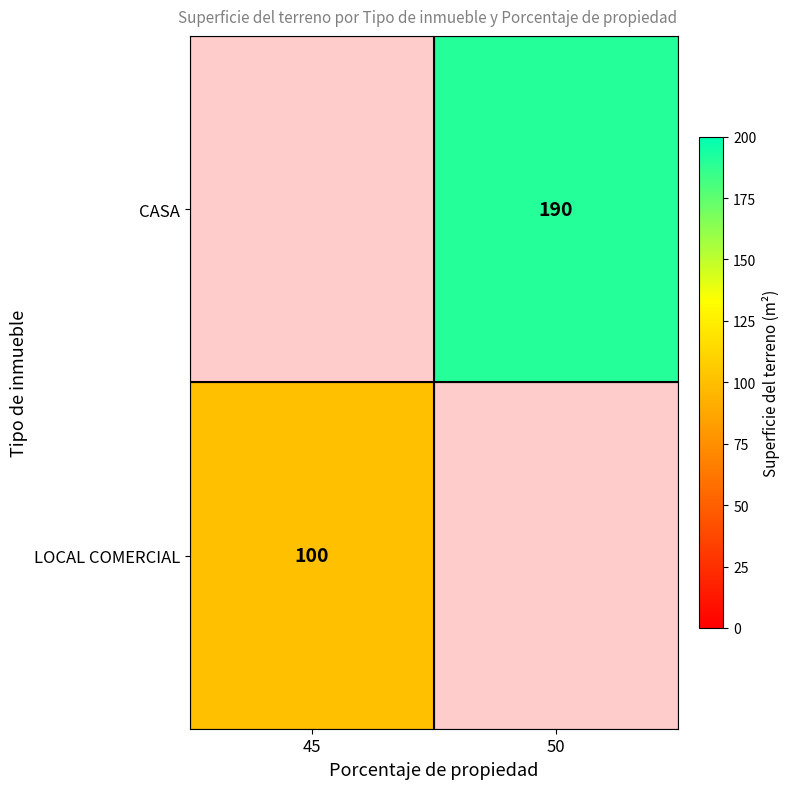

The CASA series shows 46 at 50. True or false?

False